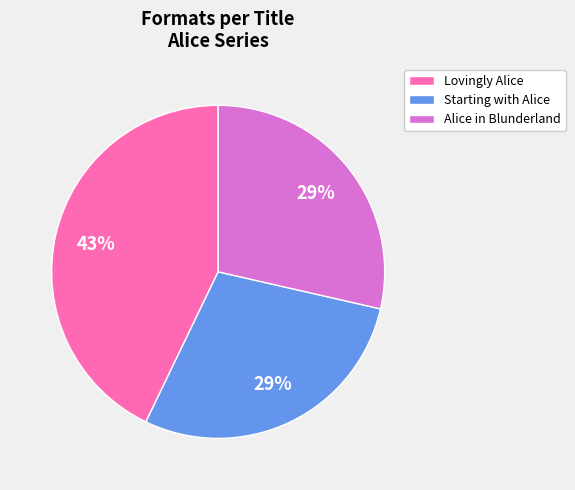

Is it true that Alice in Blunderland is 29% of the pie?

True